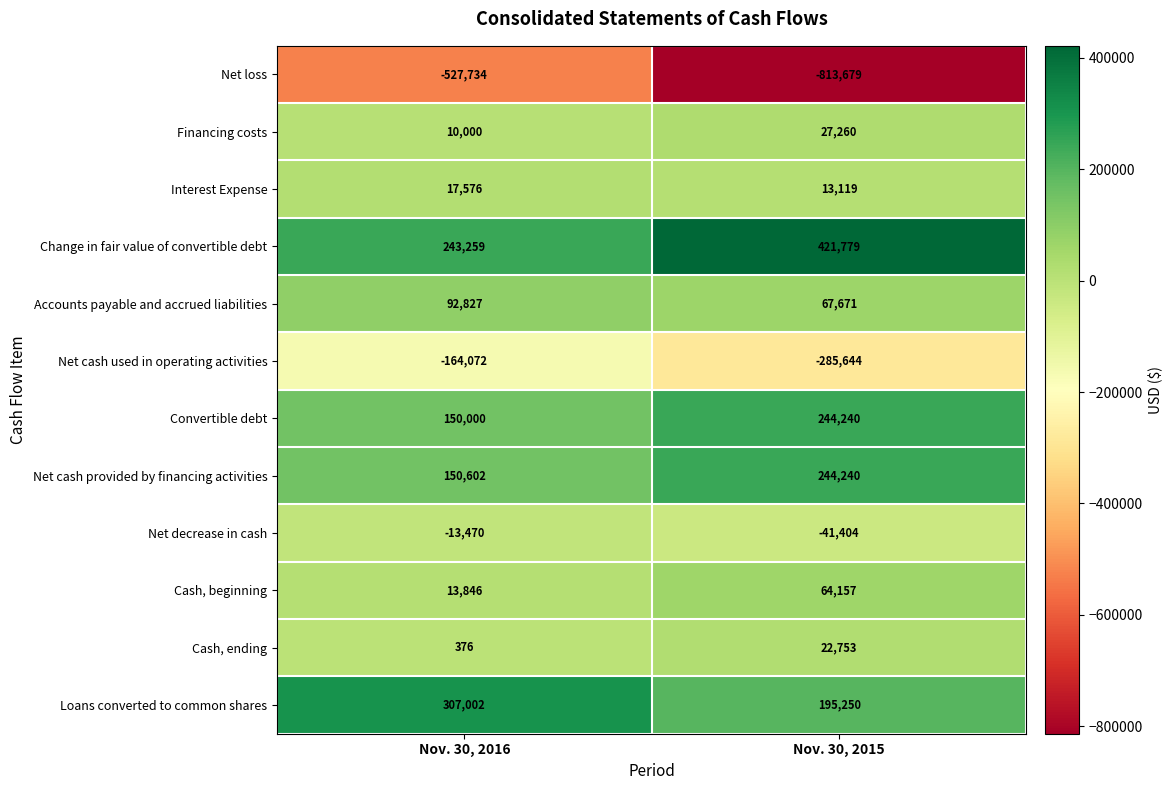

What is the difference between the highest and lowest values at Nov. 30, 2016?

834736